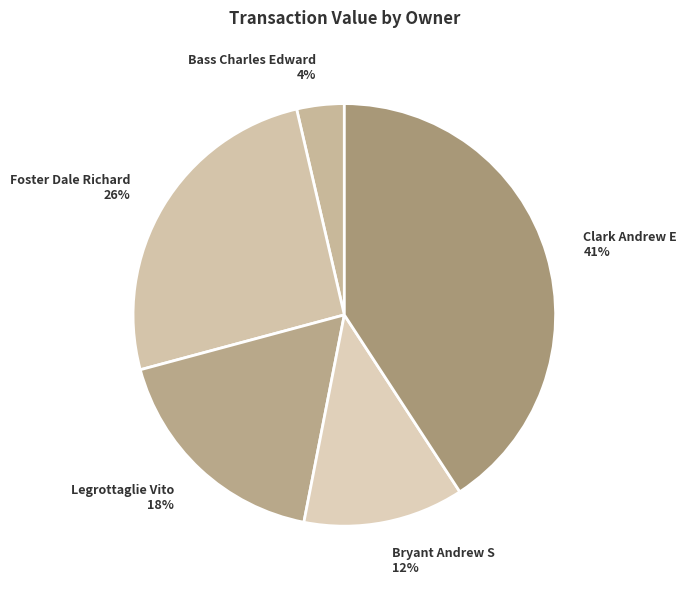

Is Bass Charles Edward the majority of the pie?

No